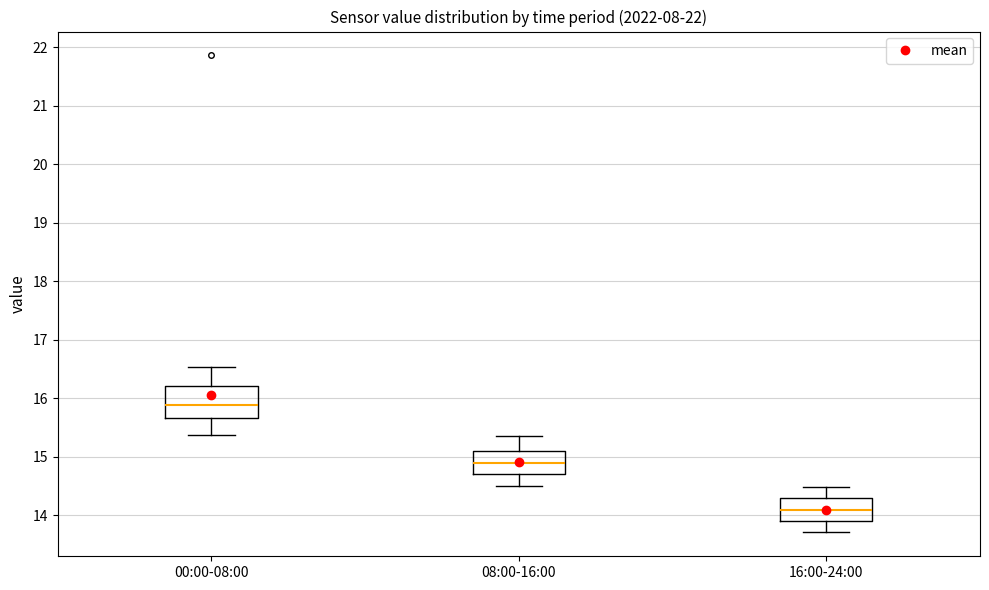

Reading left to right, transcribe this box plot: for each box, give where its median line is, the range the box spans, and where its two whiskers end, as read against the y-axis. The values are not printed on the chart, so give them approximately, as read against the axis.

00:00-08:00: median 15.9, box 15.7 to 16.2, whiskers 15.4 to 16.5
08:00-16:00: median 14.9, box 14.7 to 15.1, whiskers 14.5 to 15.4
16:00-24:00: median 14.1, box 13.9 to 14.3, whiskers 13.7 to 14.5